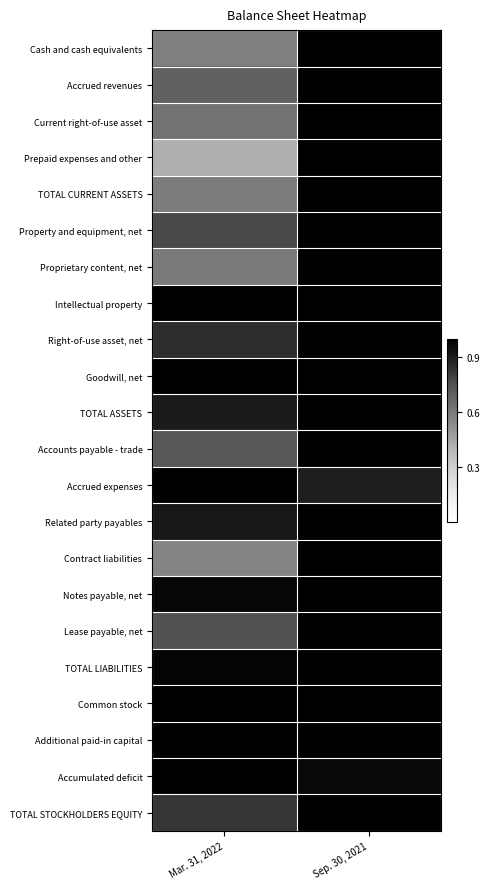

Between Mar. 31, 2022 and Sep. 30, 2021, which series saw the biggest shift?

Prepaid expenses and other